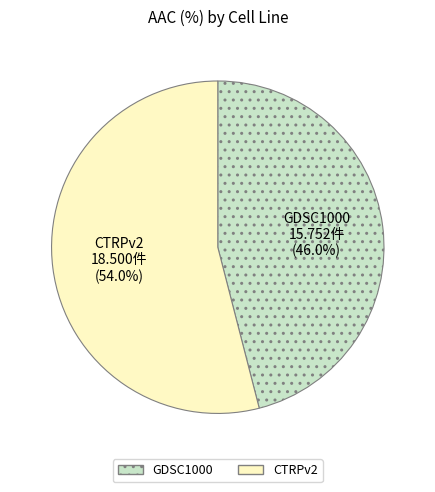

Count the number of slices in the pie.

2